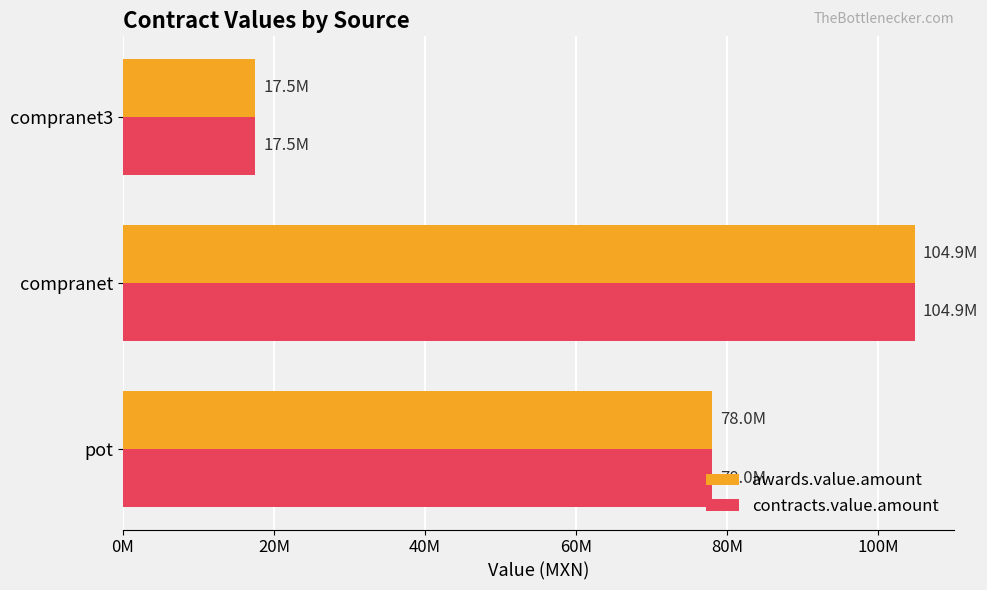

Which category has the highest value in the awards.value.amount series?

compranet